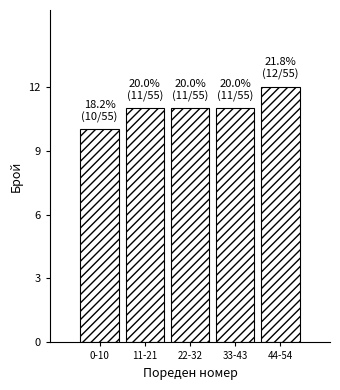

Reading left to right, transcribe all the data shown in this chart.

0-10=10	11-21=11	22-32=11	33-43=11	44-54=12